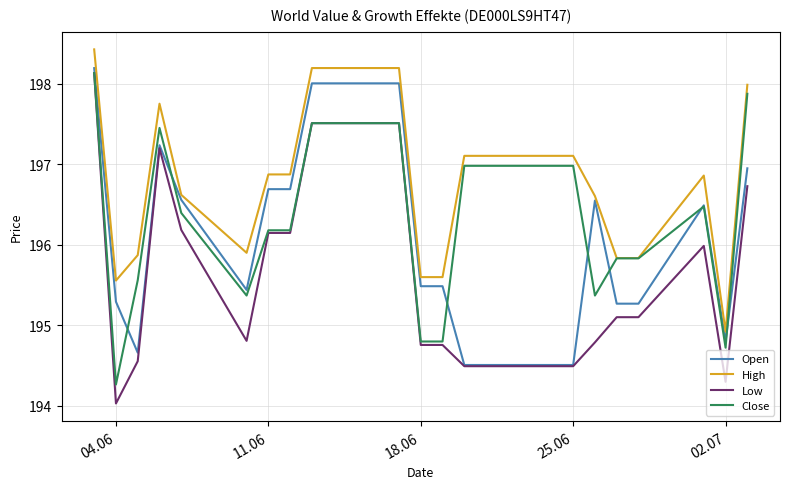

Which series has the largest range (max minus min)?

Low